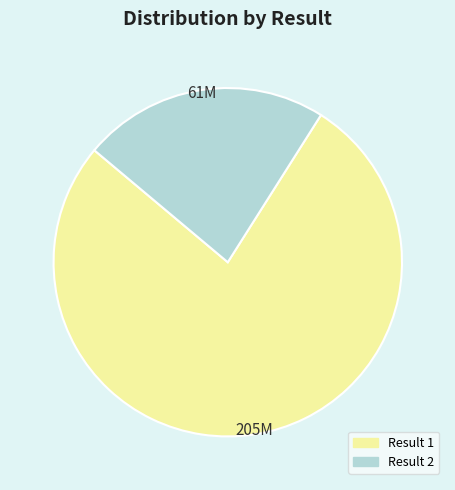

How many slices are in this pie chart?

2